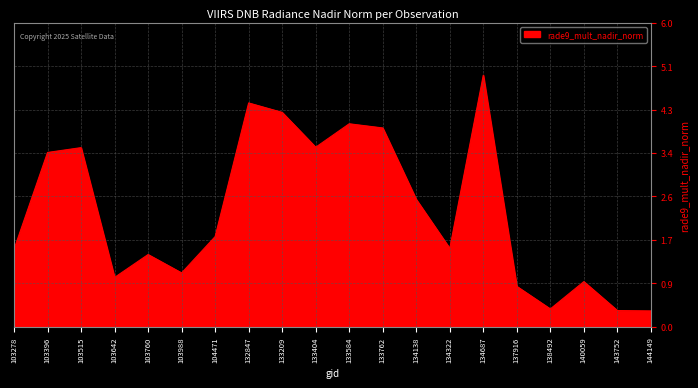

How many series are shown in this chart?

1